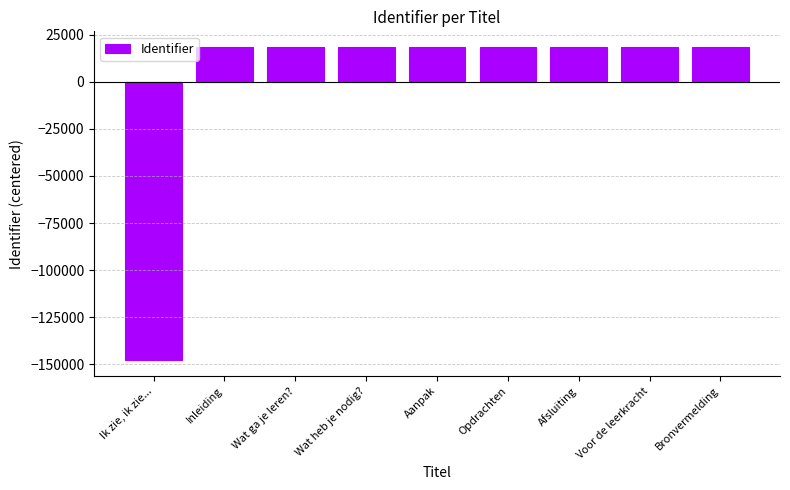

What is the greatest value displayed?

18506.8